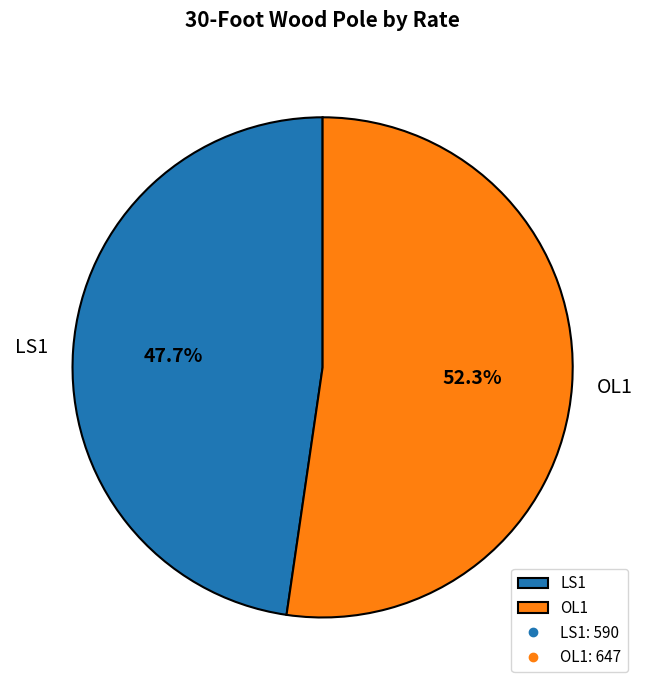

How many segments does this pie chart have?

2